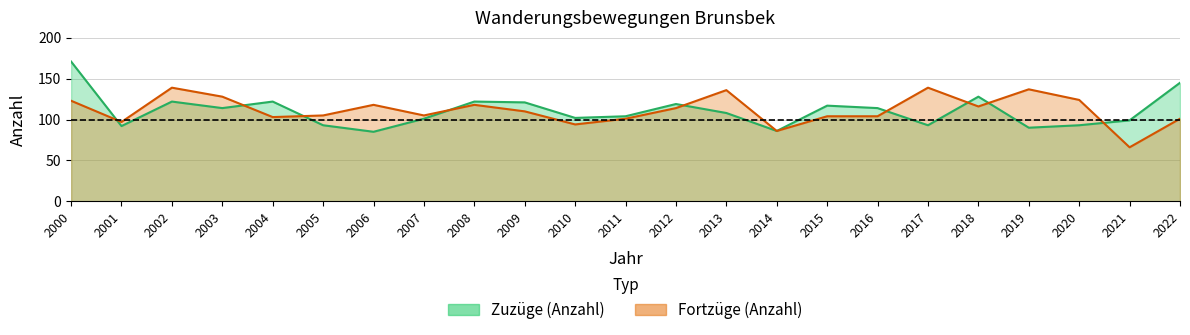

The value of Zuzüge (Anzahl) at 2013 is 22. True or false?

False